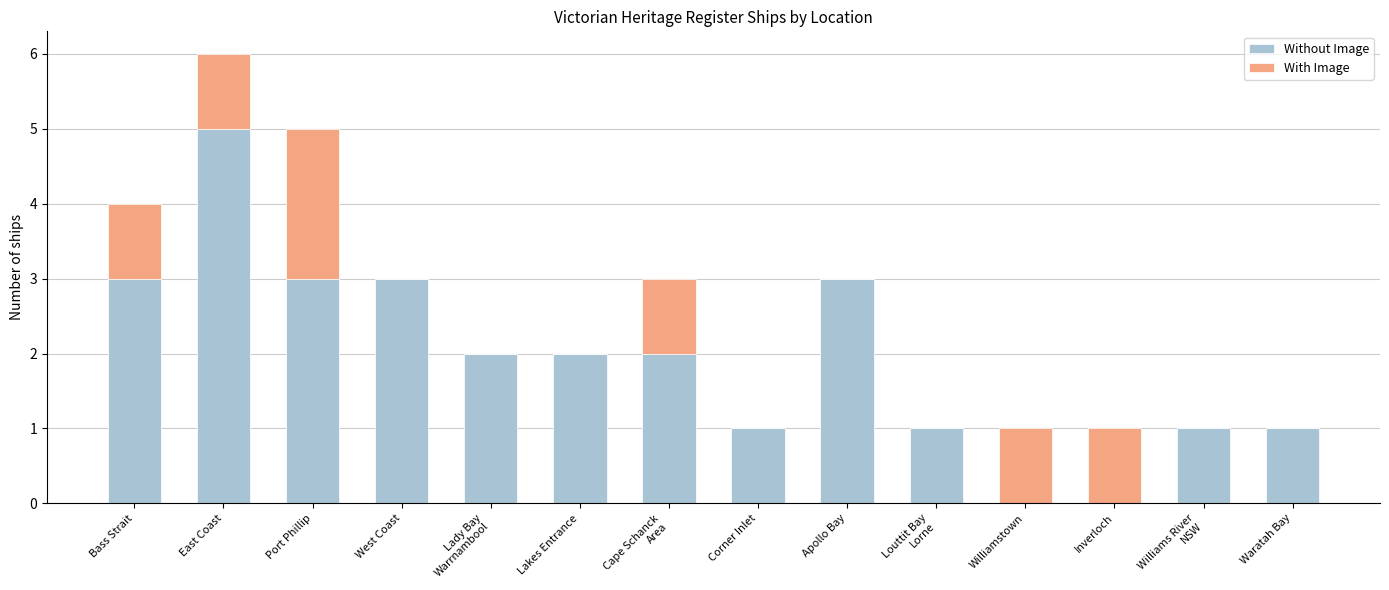

What is the sum of all Without Image values?

27